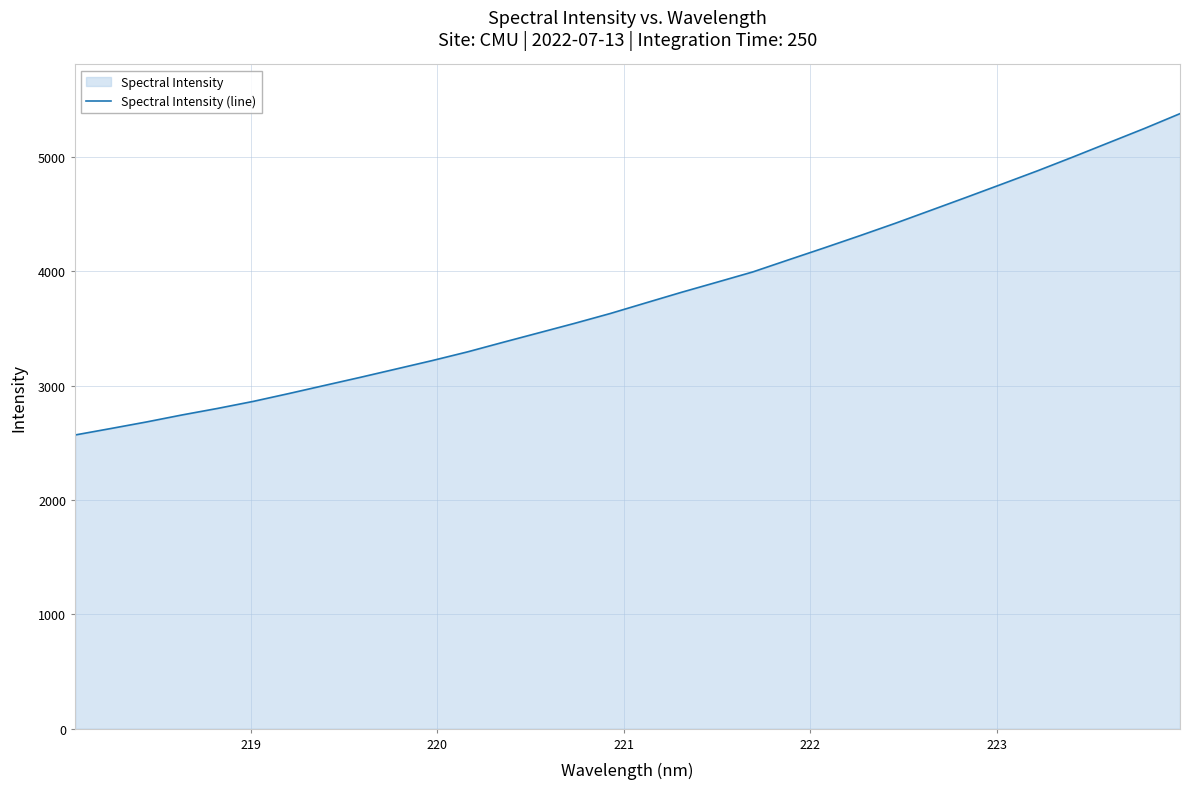

What is the maximum value shown in the chart?

5378.7